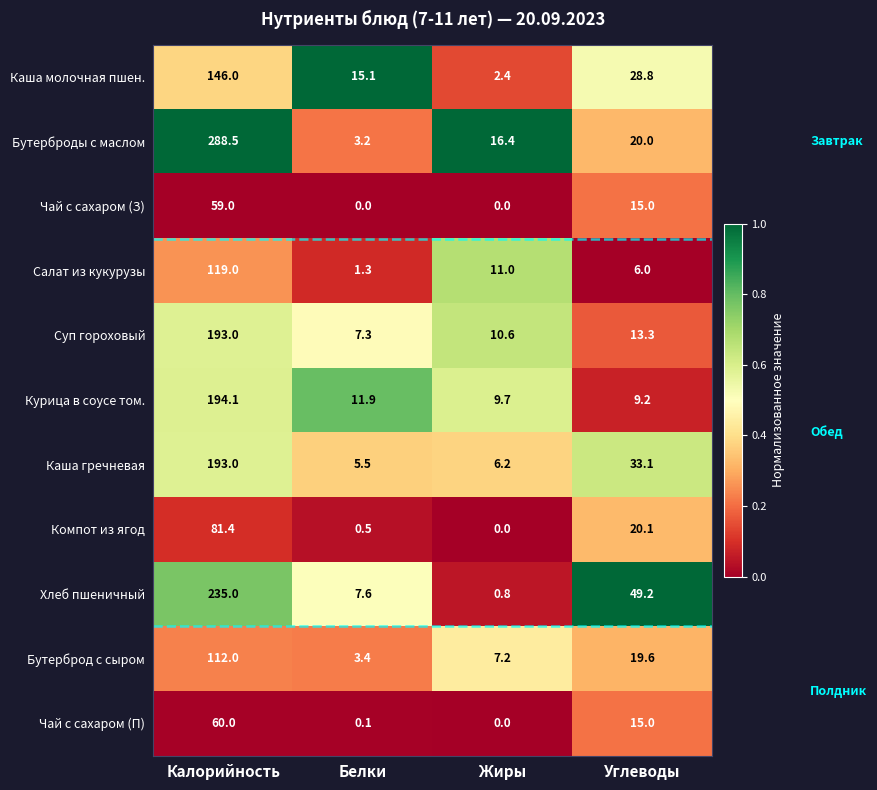

Is the value of Компот из ягод at Жиры greater than the value of Каша гречневая at Белки?

No